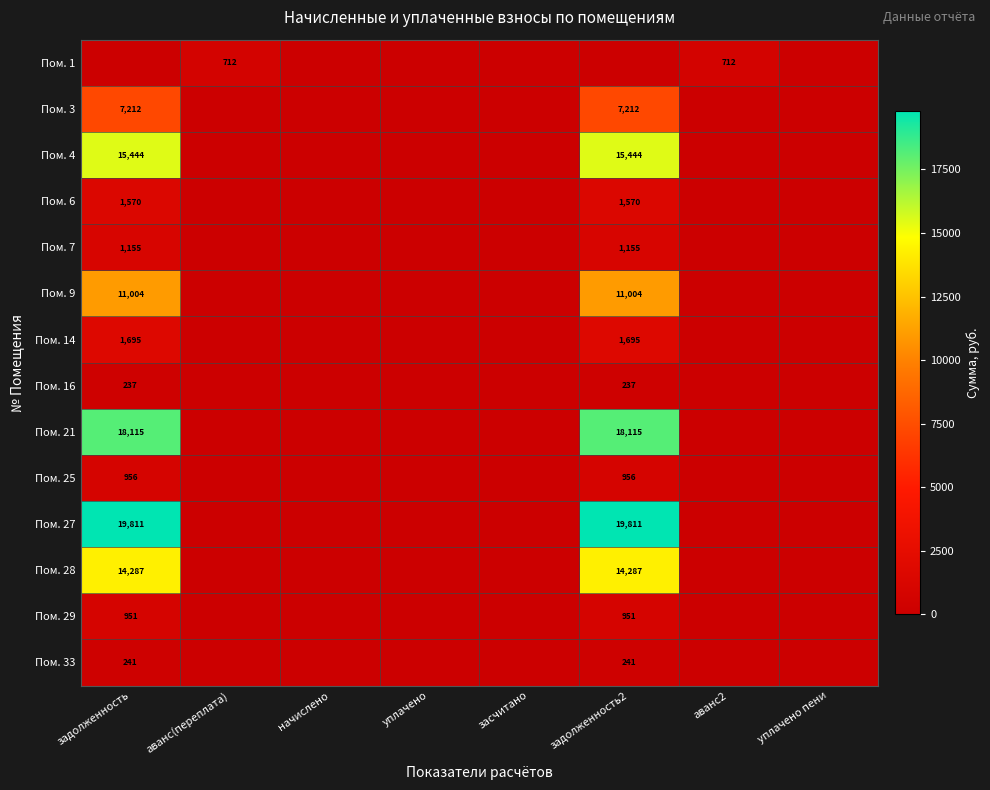

Is it true that Пом. 6 equals 2314 at задолженность?

False